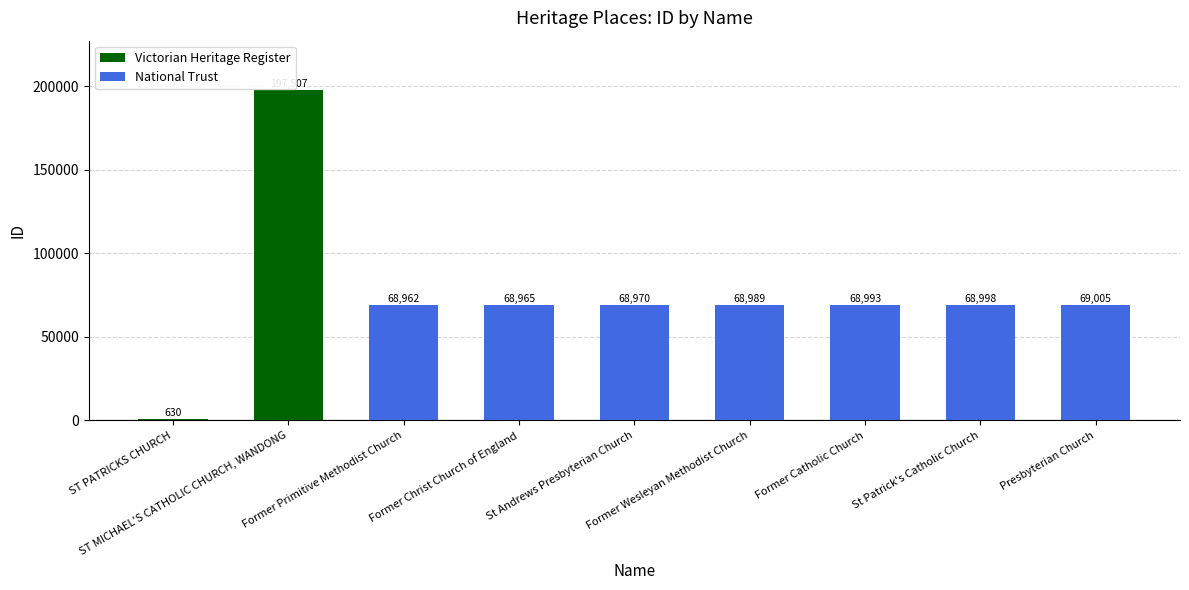

What is the average value?

75669